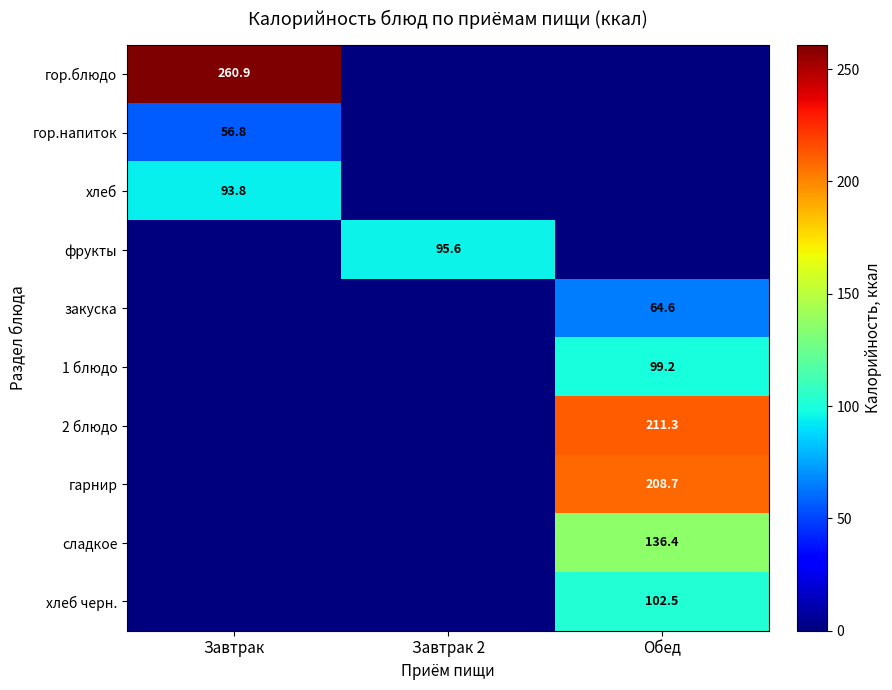

True or false: хлеб has a value of 93.8 at Завтрак.

True